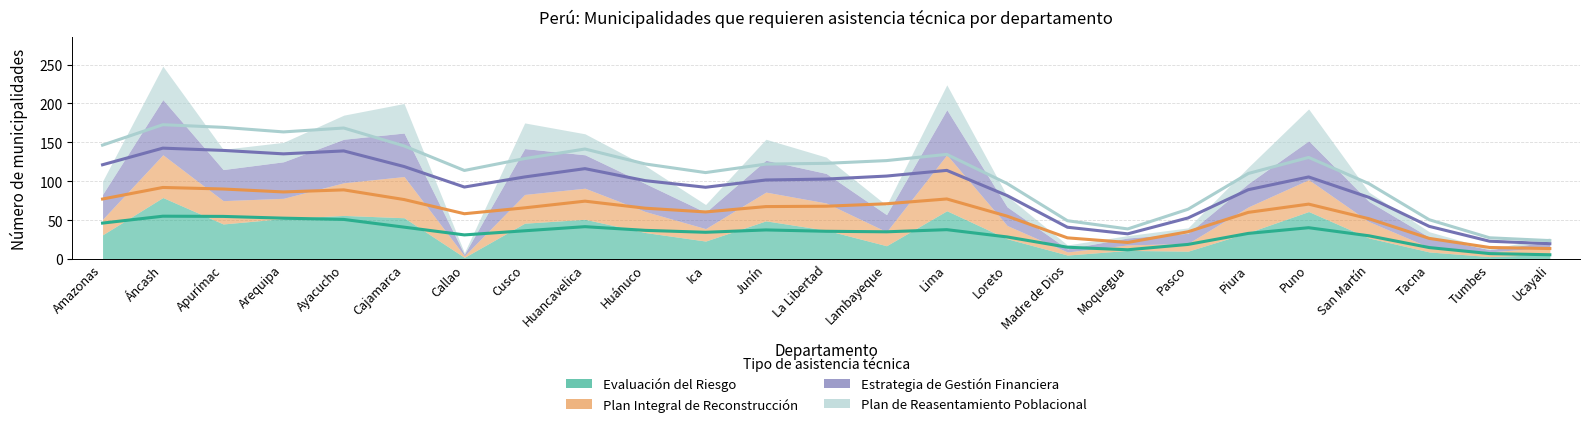

Which series has the largest total across all categories?

Plan de Reasentamiento Poblacional